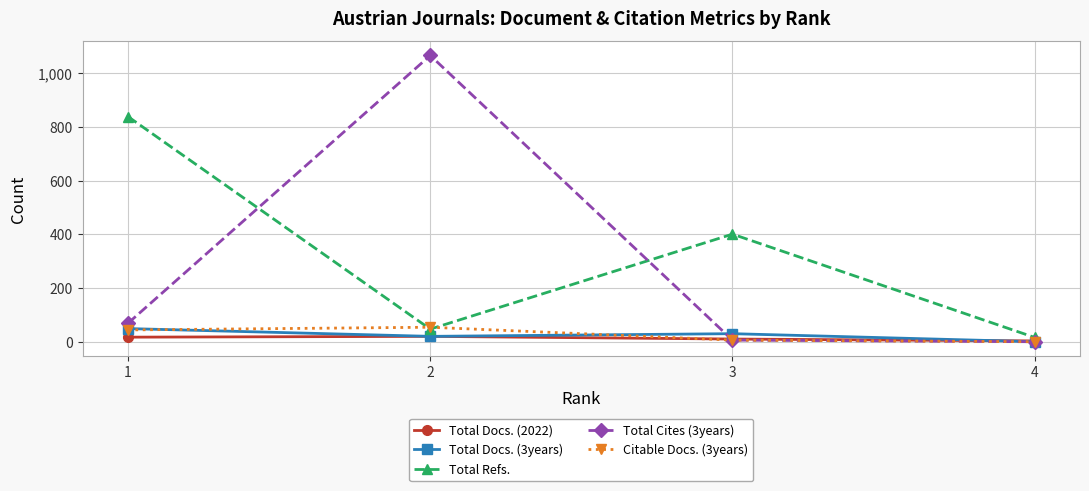

What is the maximum value for Citable Docs. (3years)?

54